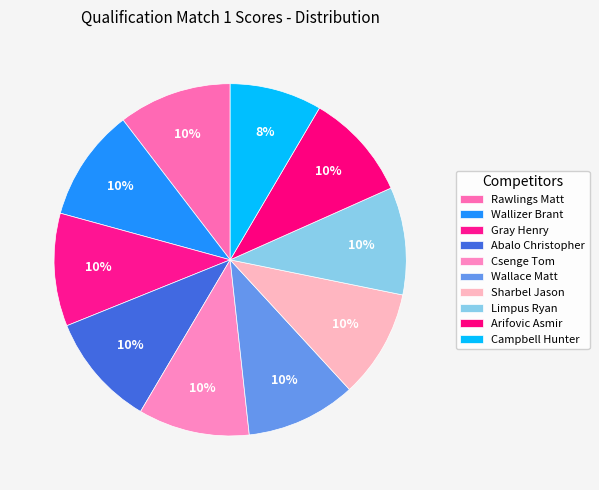

What percentage do Csenge Tom and Campbell Hunter together represent?

18.7%